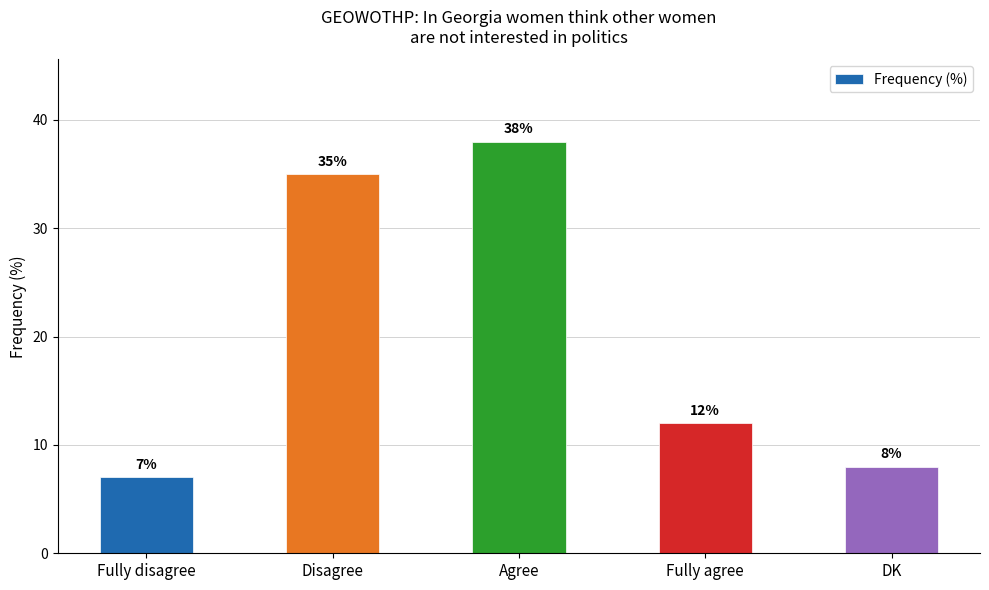

The chart shows a value of 12 at Fully agree. True or false?

True